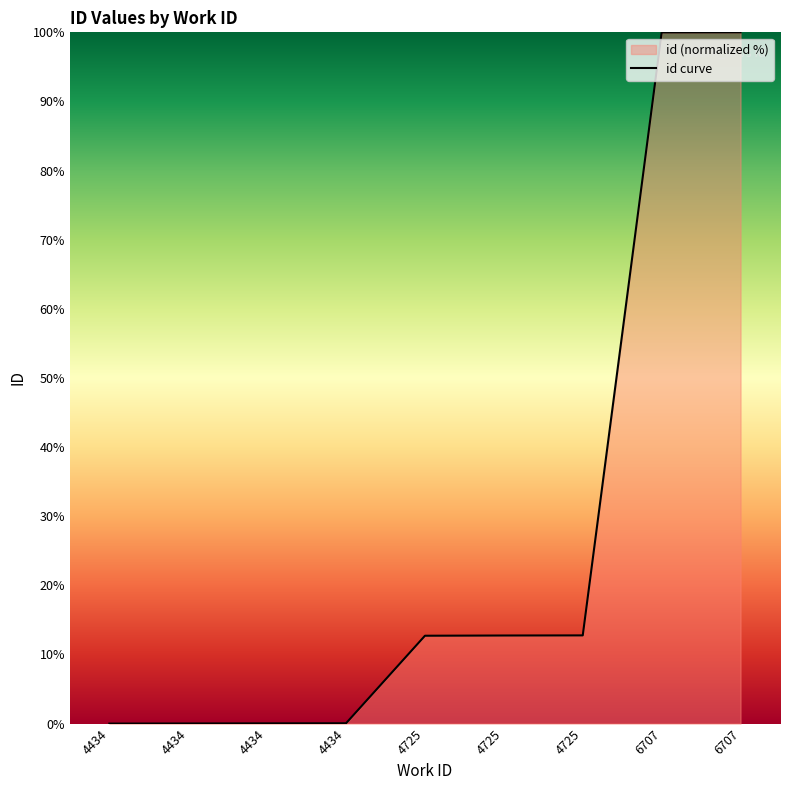

True or false: the data shows 12.7 at 4725.

True